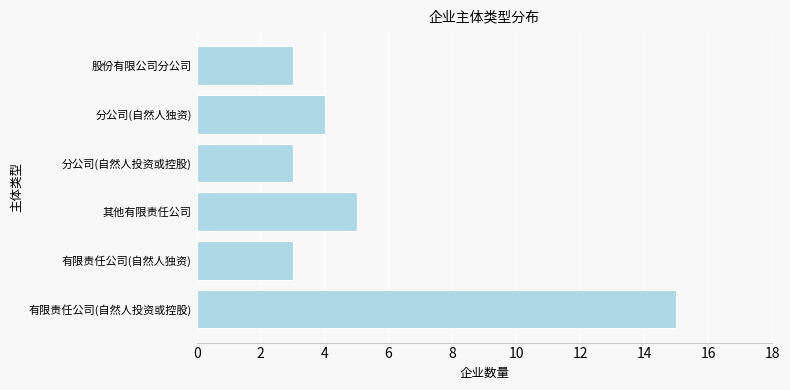

What is the greatest value displayed?

15